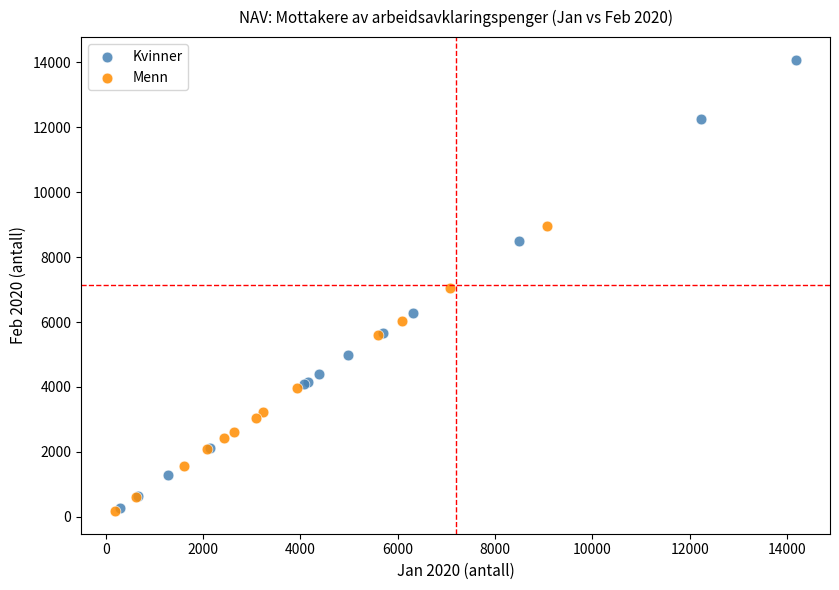

Which series has the widest spread of Y values?

Kvinner